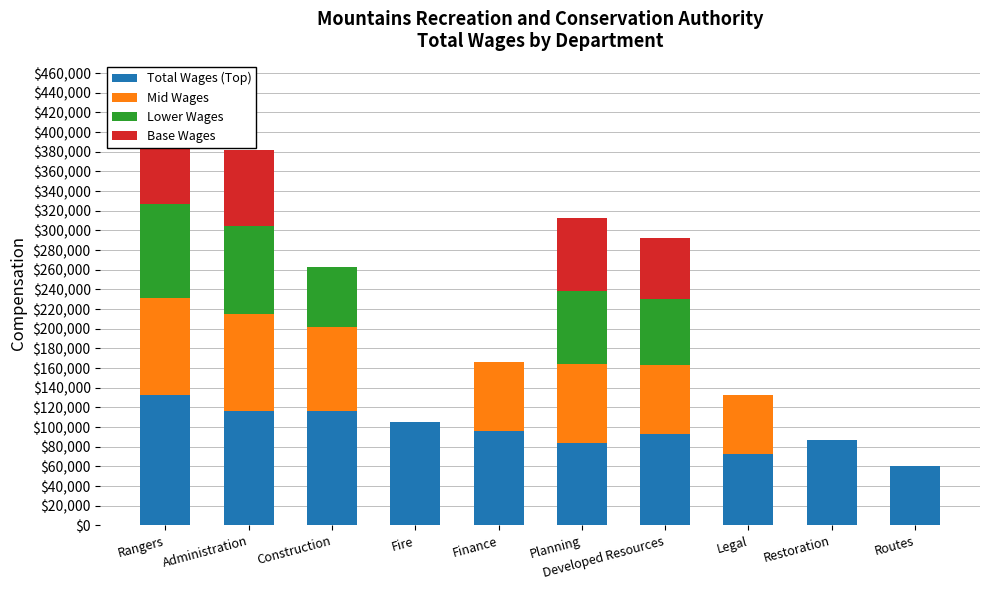

Rank the categories by Lower Wages value from lowest to highest.

Fire, Finance, Legal, Restoration, Routes, Construction, Developed Resources, Planning, Administration, Rangers